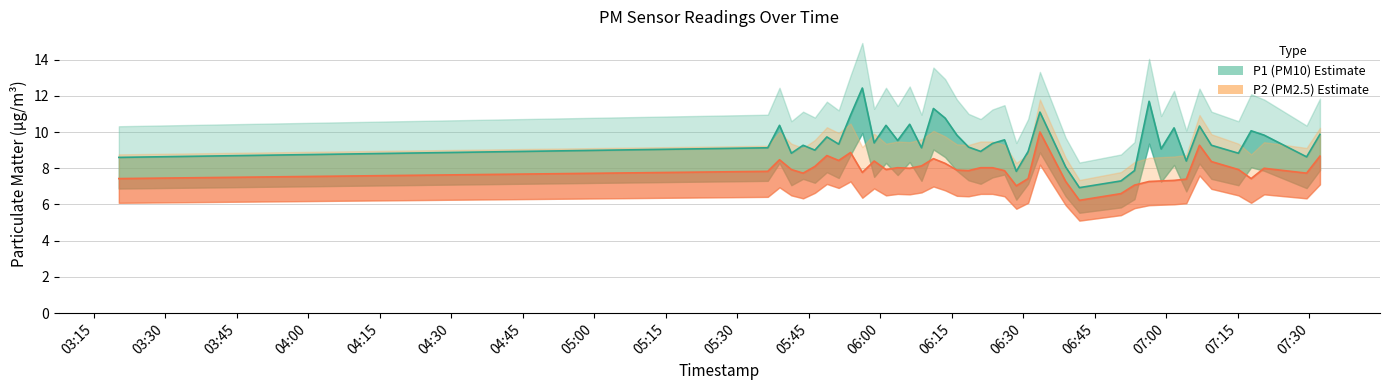

Between 2022-10-22T05:46:16 and 2022-10-22T07:09:26, which series saw the biggest shift?

P1